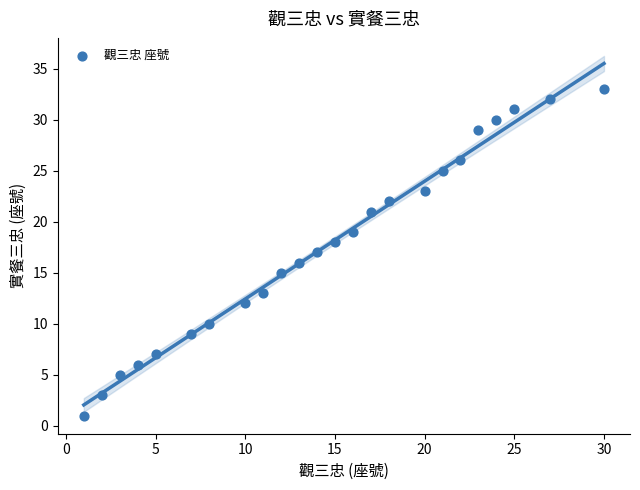

What is the range of Y values (max minus min)?

32